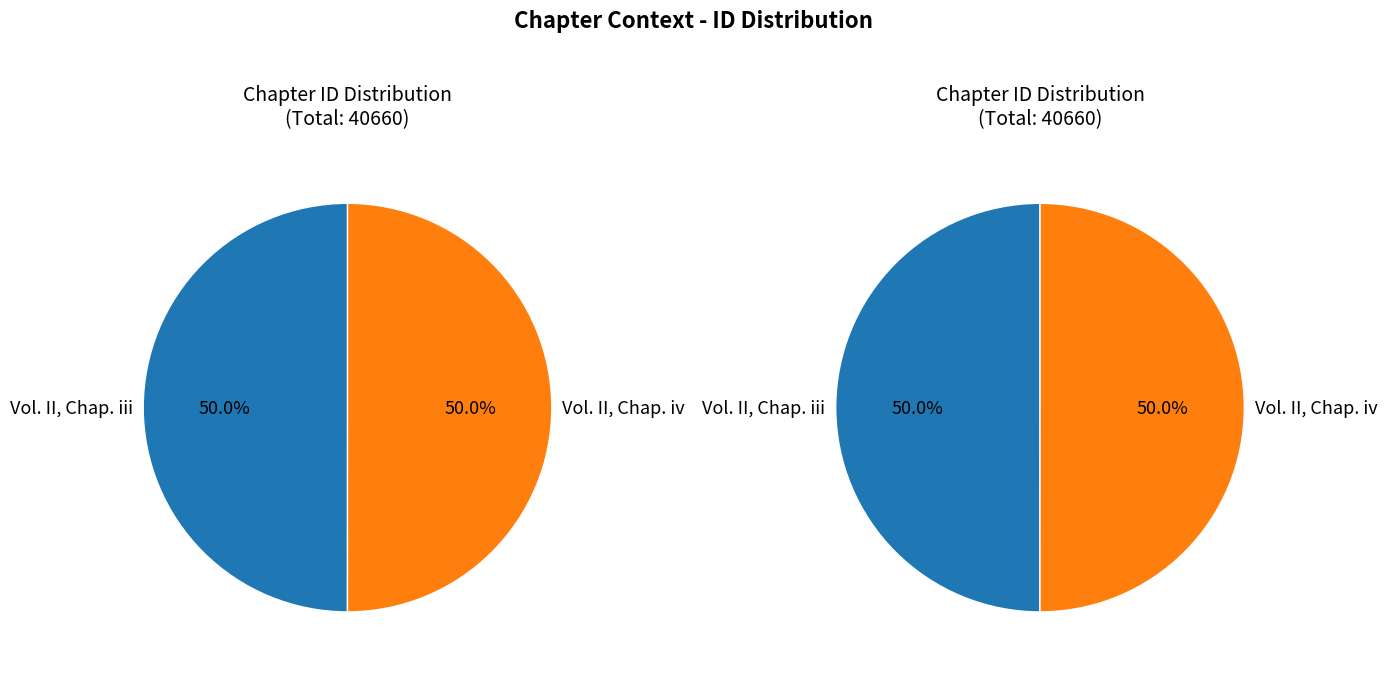

What percentage is the Vol. II, Chap. iii slice, to the nearest percent?

50%